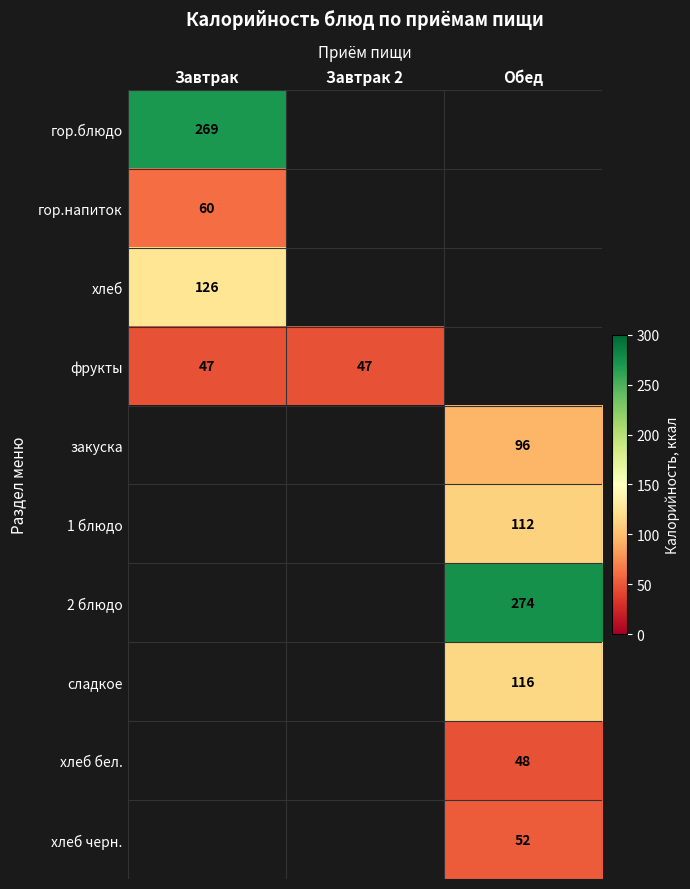

The value of хлеб at Завтрак is 207. True or false?

False